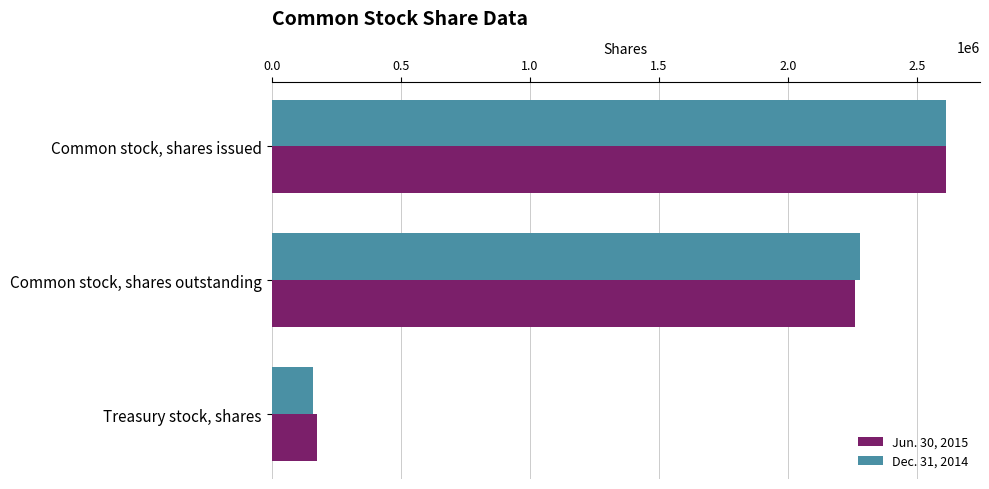

How many data points does each series have?

3